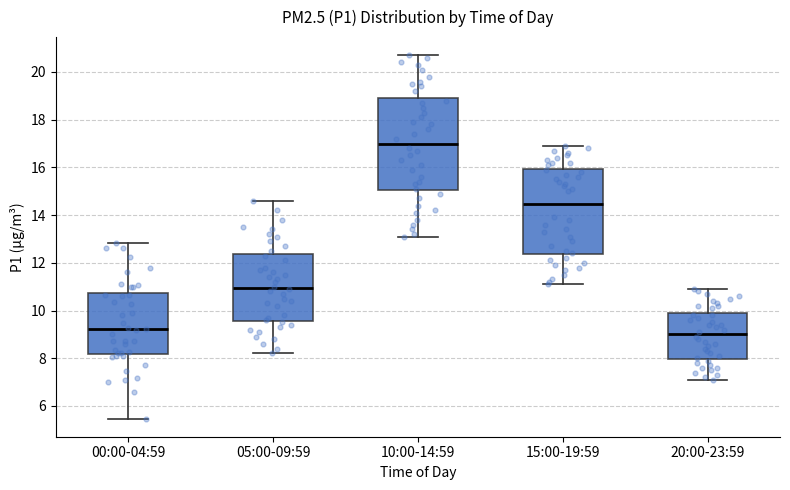

Reading left to right, read every box against the y-axis: the position of its median line, the range the box covers, and the ends of its whiskers. The values are not printed on the chart, so give them approximately, as read against the axis.

00:00-04:59: median 9.2, box 8.2 to 10.8, whiskers 5.4 to 12.8
05:00-09:59: median 11.0, box 9.6 to 12.4, whiskers 8.2 to 14.6
10:00-14:59: median 17.0, box 15.0 to 19.0, whiskers 13.2 to 20.8
15:00-19:59: median 14.4, box 12.4 to 16.0, whiskers 11.2 to 17.0
20:00-23:59: median 9.0, box 8.0 to 9.8, whiskers 7.2 to 11.0